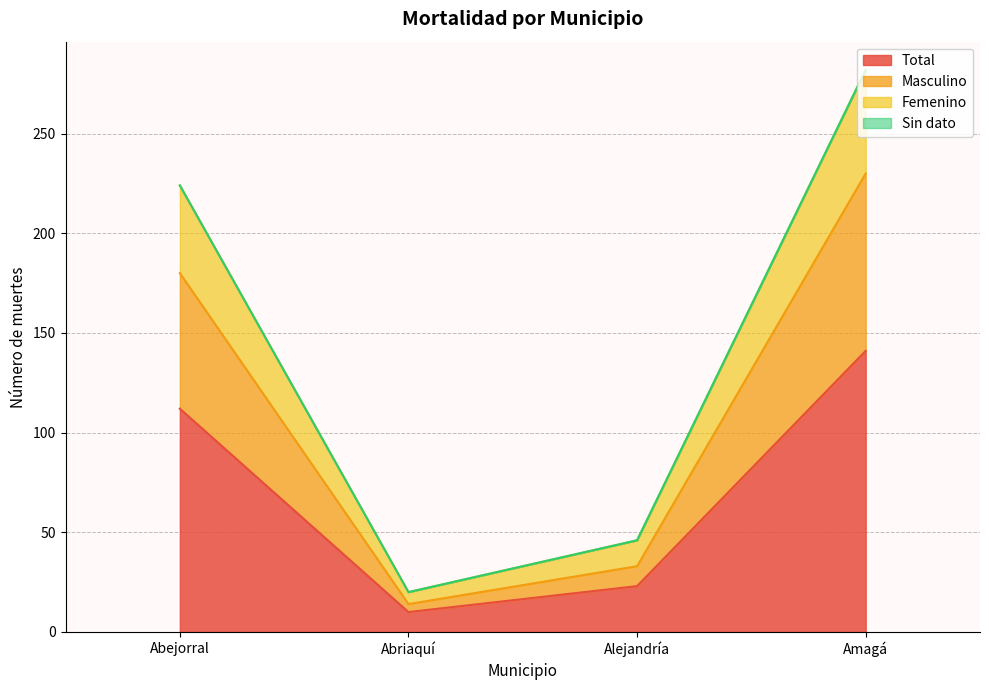

True or false: Femenino and Total intersect in this chart.

False